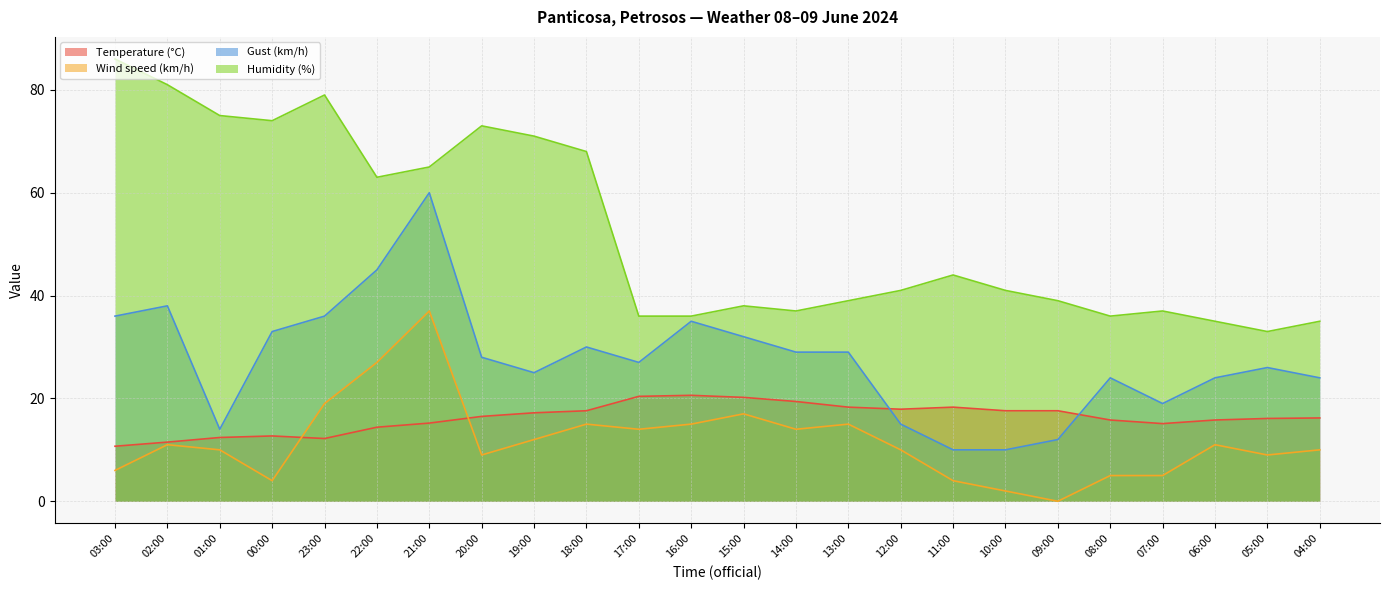

True or false: Humidity (%) and Temperature (°C) cross at least once.

False